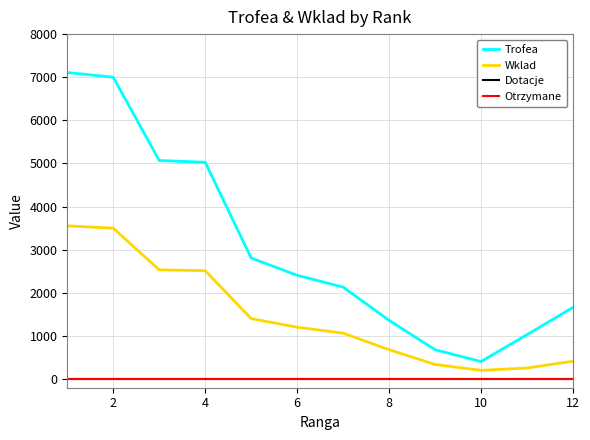

True or false: Wklad and Trofea intersect in this chart.

False